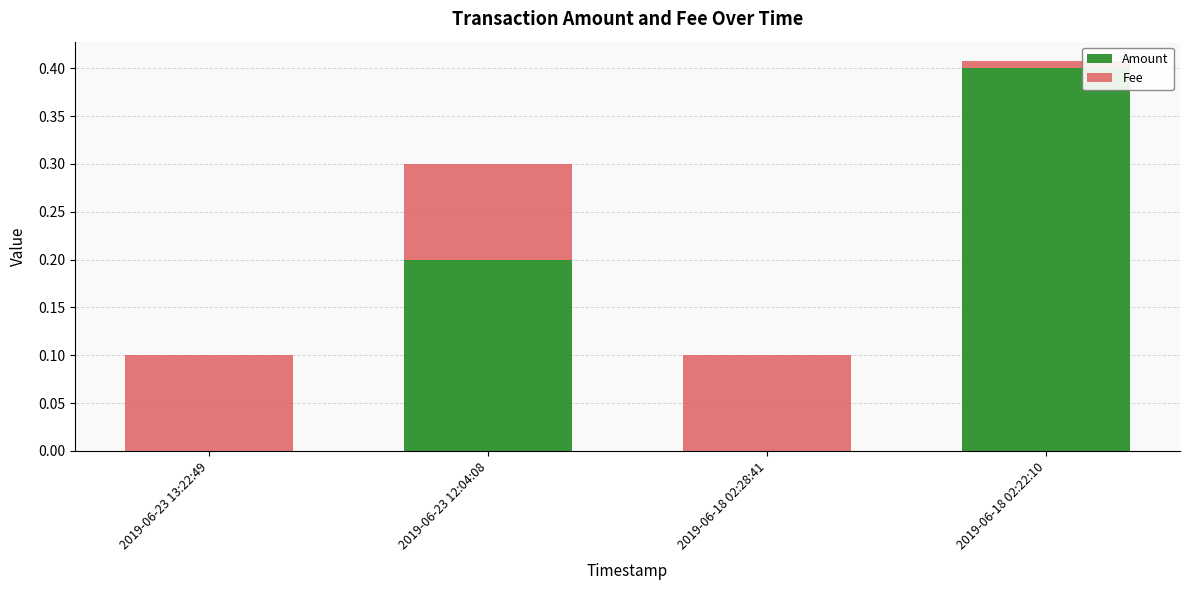

What is the maximum value for Amount?

0.4